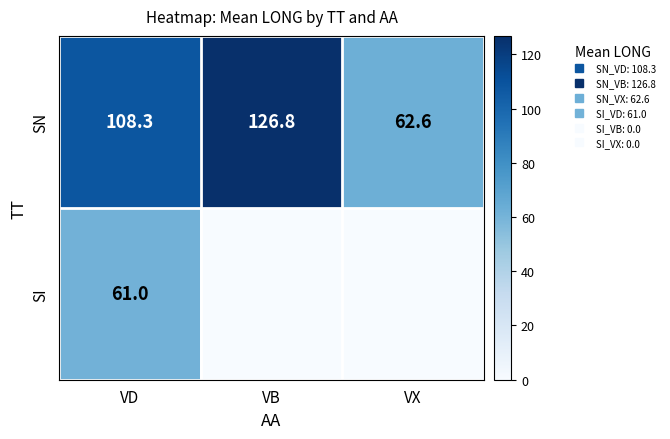

Between VB and VX, which is larger?

VB